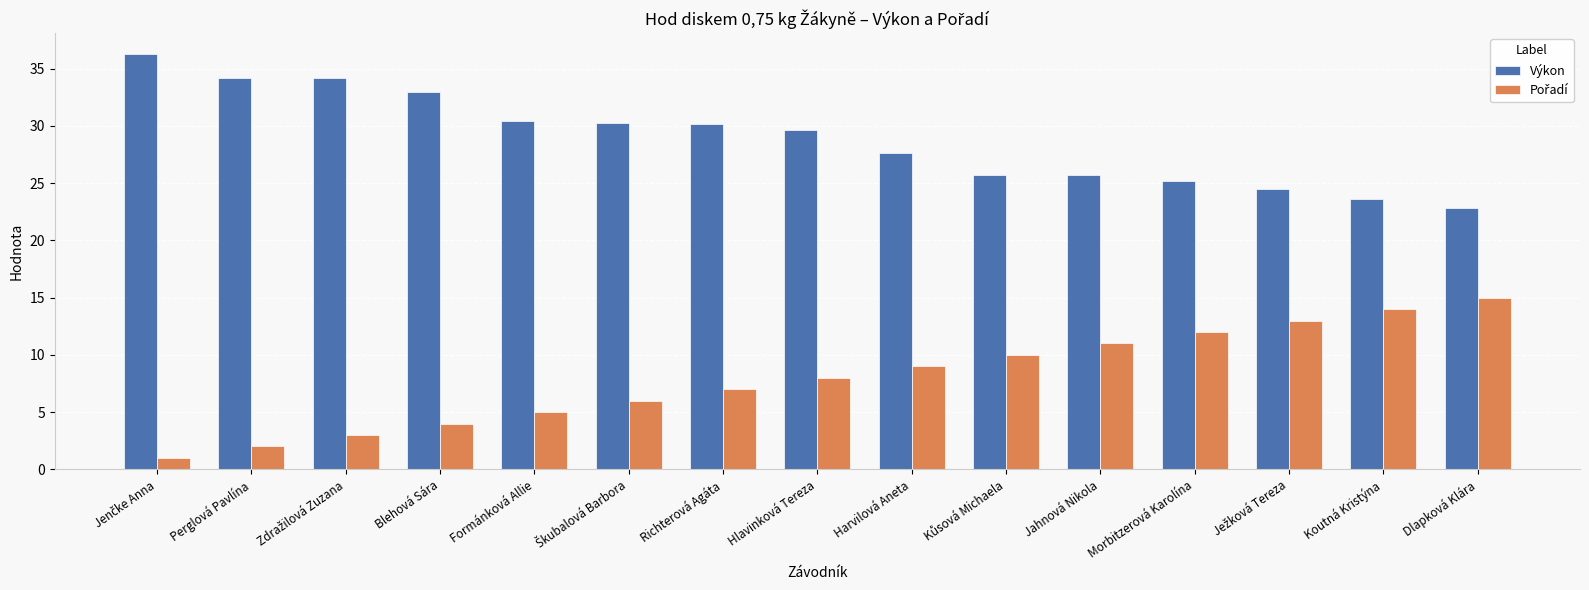

Is it true that Výkon equals 32.9 at Blehová Sára?

True